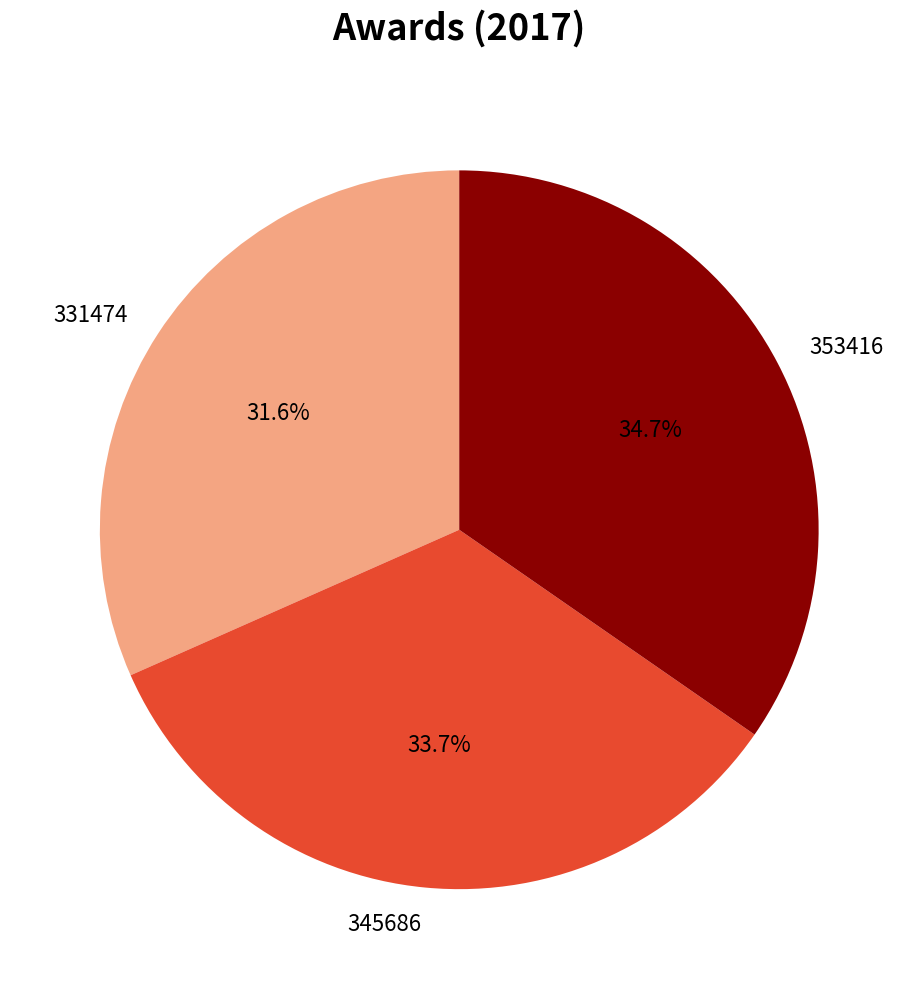

To the nearest percent, what portion does 345686 represent?

34%